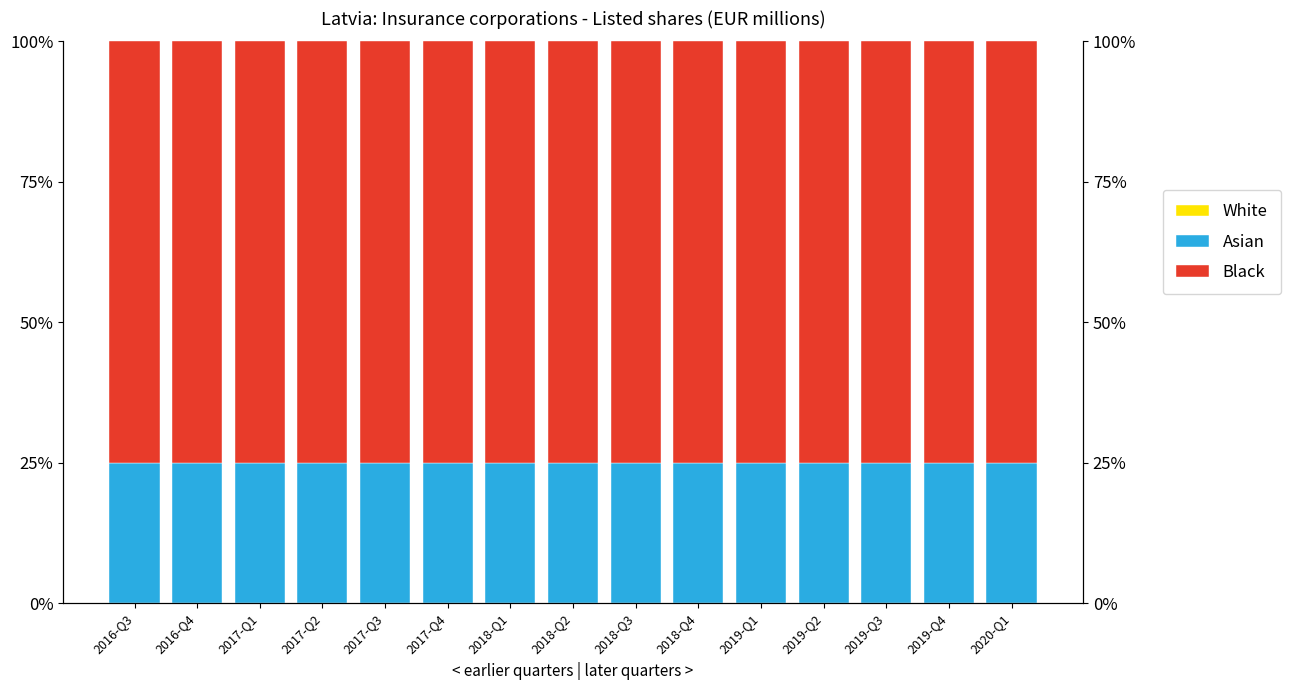

Reading left to right, list all the values displayed in this chart.

White: 2016-Q3=0	2016-Q4=0	2017-Q1=0	2017-Q2=0	2017-Q3=0	2017-Q4=0	2018-Q1=0	2018-Q2=0	2018-Q3=0	2018-Q4=0	2019-Q1=0	2019-Q2=0	2019-Q3=0	2019-Q4=0	2020-Q1=0
Asian: 2016-Q3=25	2016-Q4=25	2017-Q1=25	2017-Q2=25	2017-Q3=25	2017-Q4=25	2018-Q1=25	2018-Q2=25	2018-Q3=25	2018-Q4=25	2019-Q1=25	2019-Q2=25	2019-Q3=25	2019-Q4=25	2020-Q1=25
Black: 2016-Q3=75	2016-Q4=75	2017-Q1=75	2017-Q2=75	2017-Q3=75	2017-Q4=75	2018-Q1=75	2018-Q2=75	2018-Q3=75	2018-Q4=75	2019-Q1=75	2019-Q2=75	2019-Q3=75	2019-Q4=75	2020-Q1=75